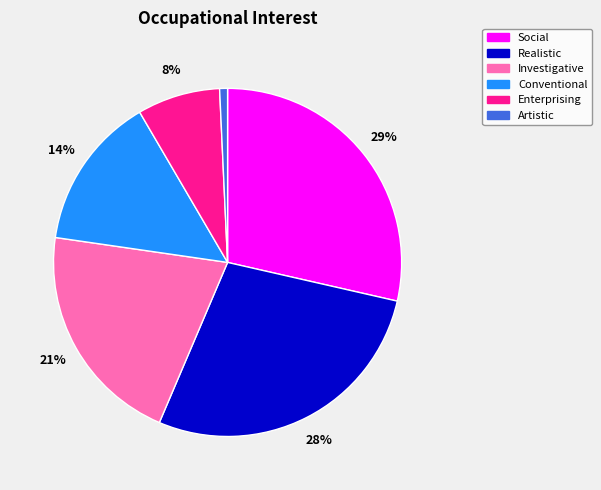

Is there any slice that represents more than half of the pie?

No